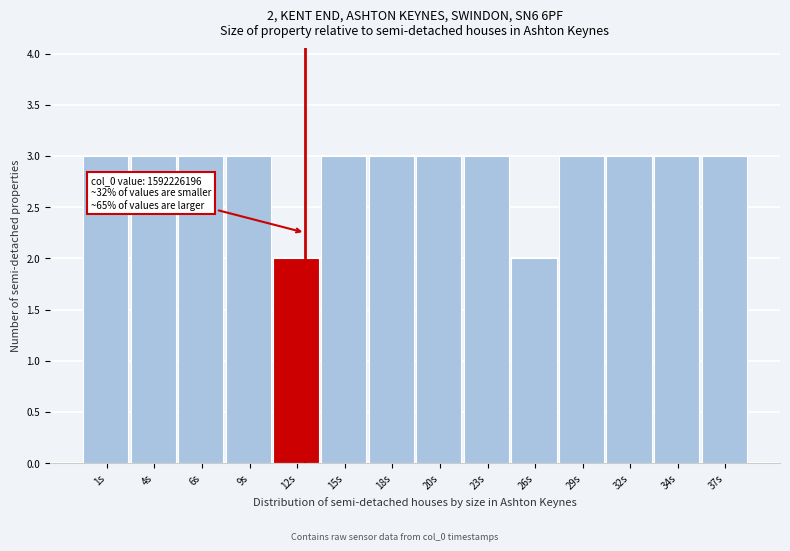

Reading left to right, extract all data points from this chart.

3	3	3	3	2	3	3	3	3	2	3	3	3	3